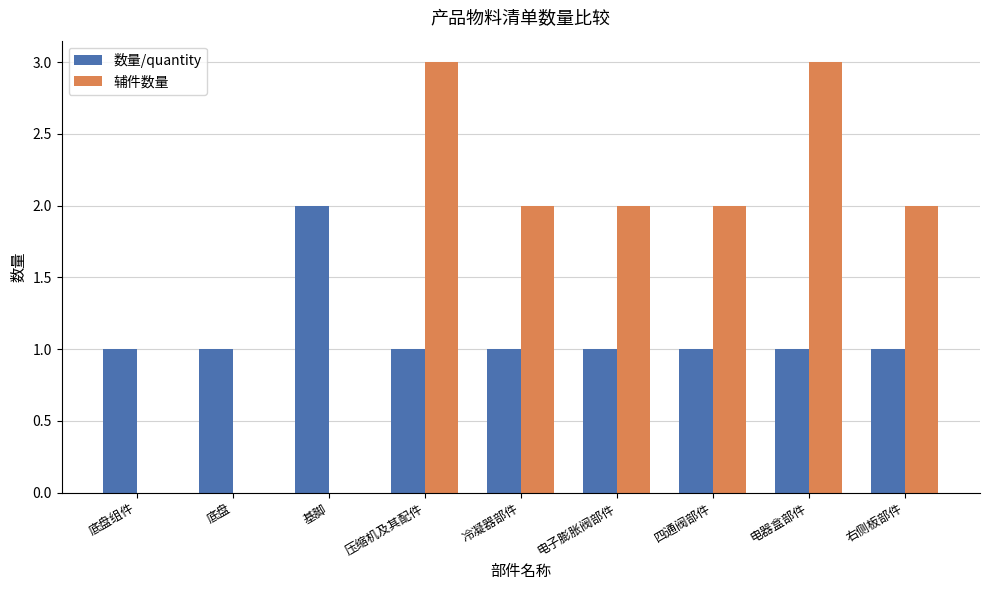

How many groups of bars are there?

9